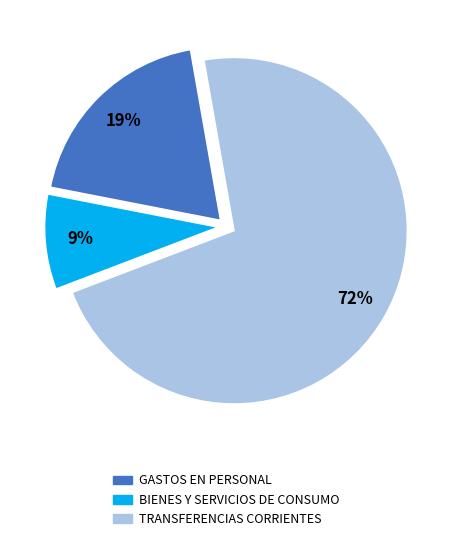

To the nearest percent, what is the average slice percentage?

33%